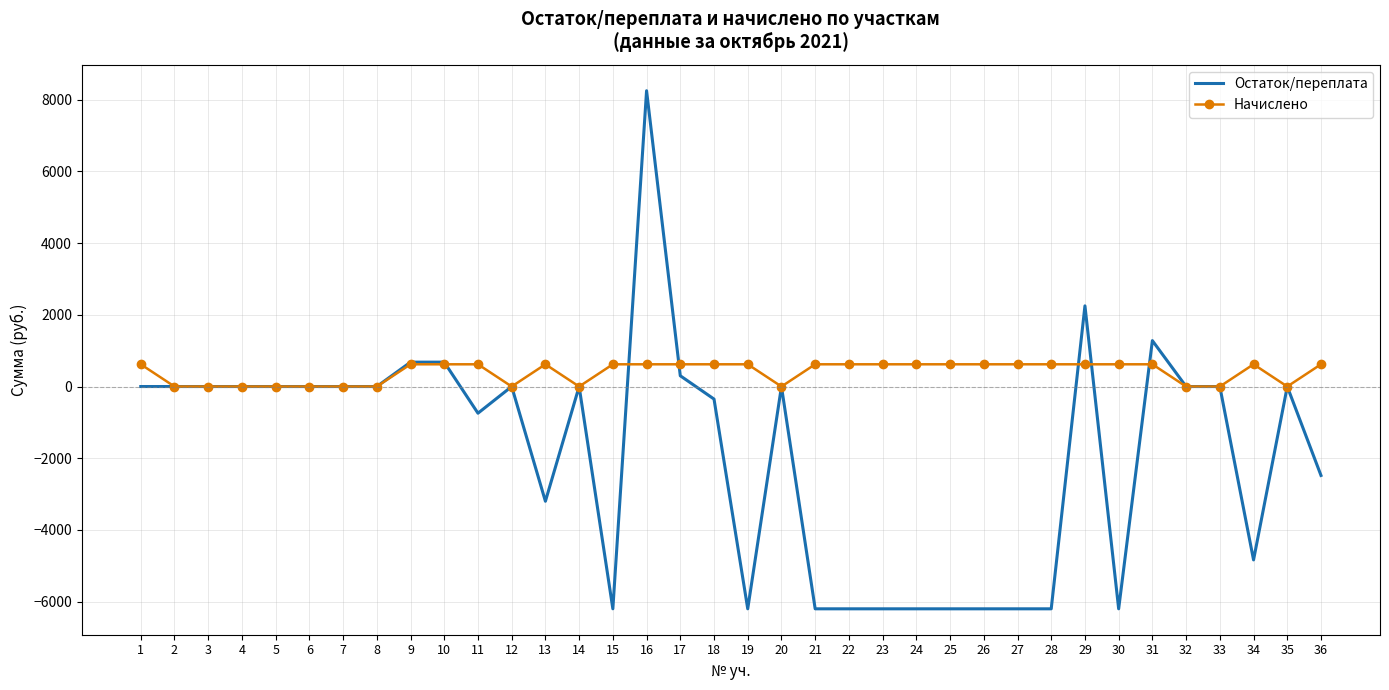

At 28, list the series in order from largest to smallest.

Начислено, Остаток/переплата